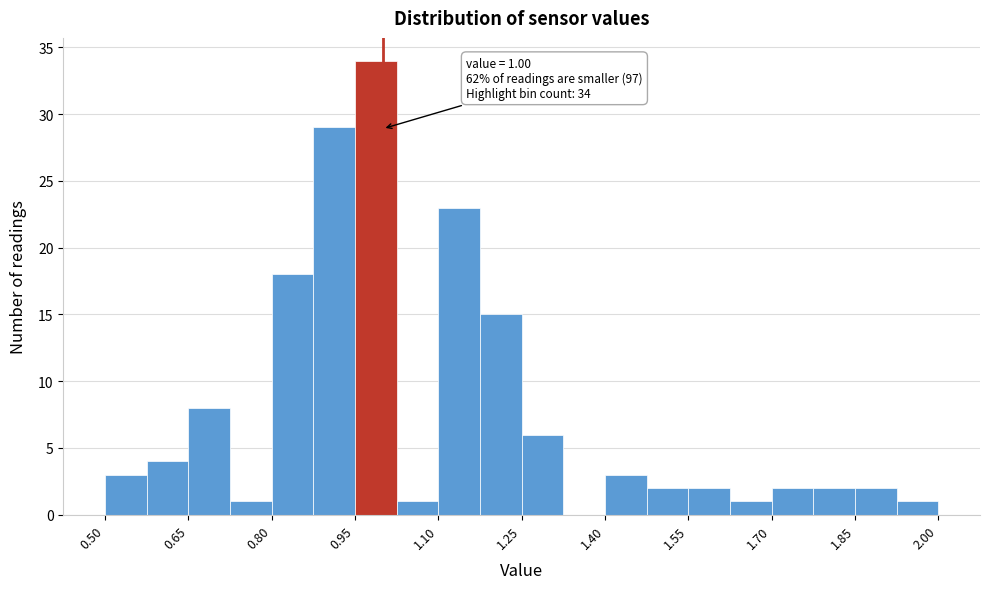

Read against the x-axis, roughly where is the centre of the tallest bar?

0.98